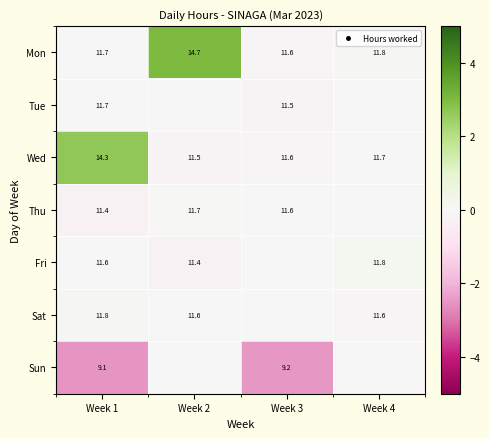

Count the Wed values in the range 11 to 14.

3